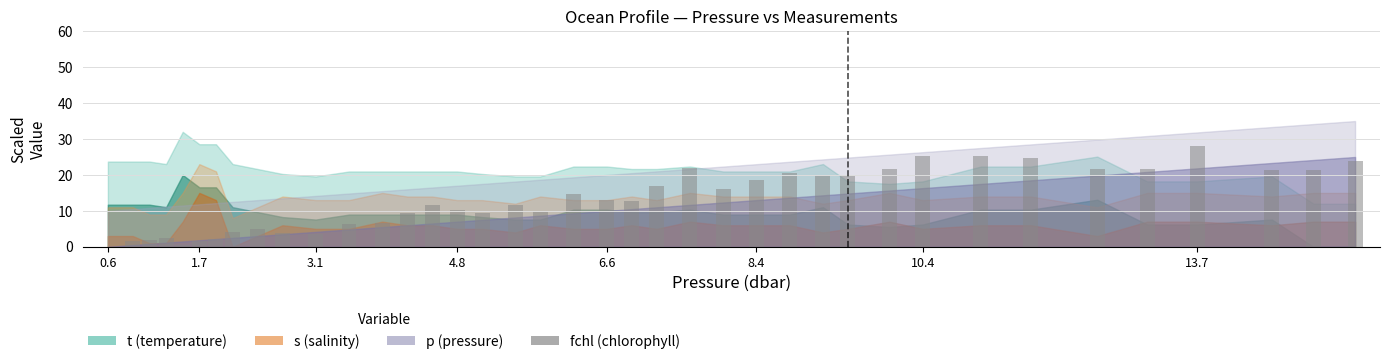

What is the sum of all values?

510.8